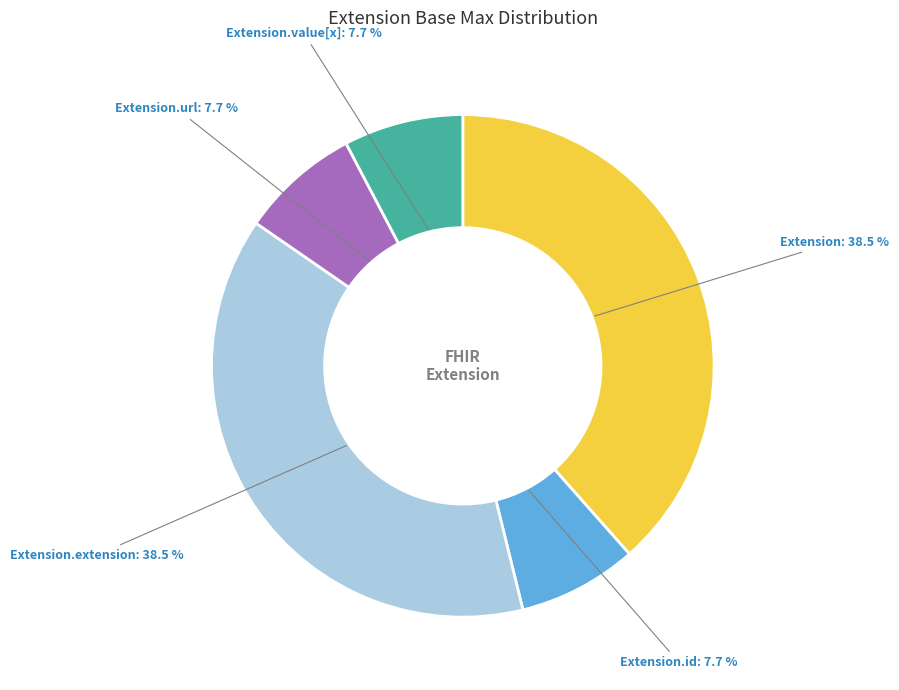

Does any single category account for the majority?

No